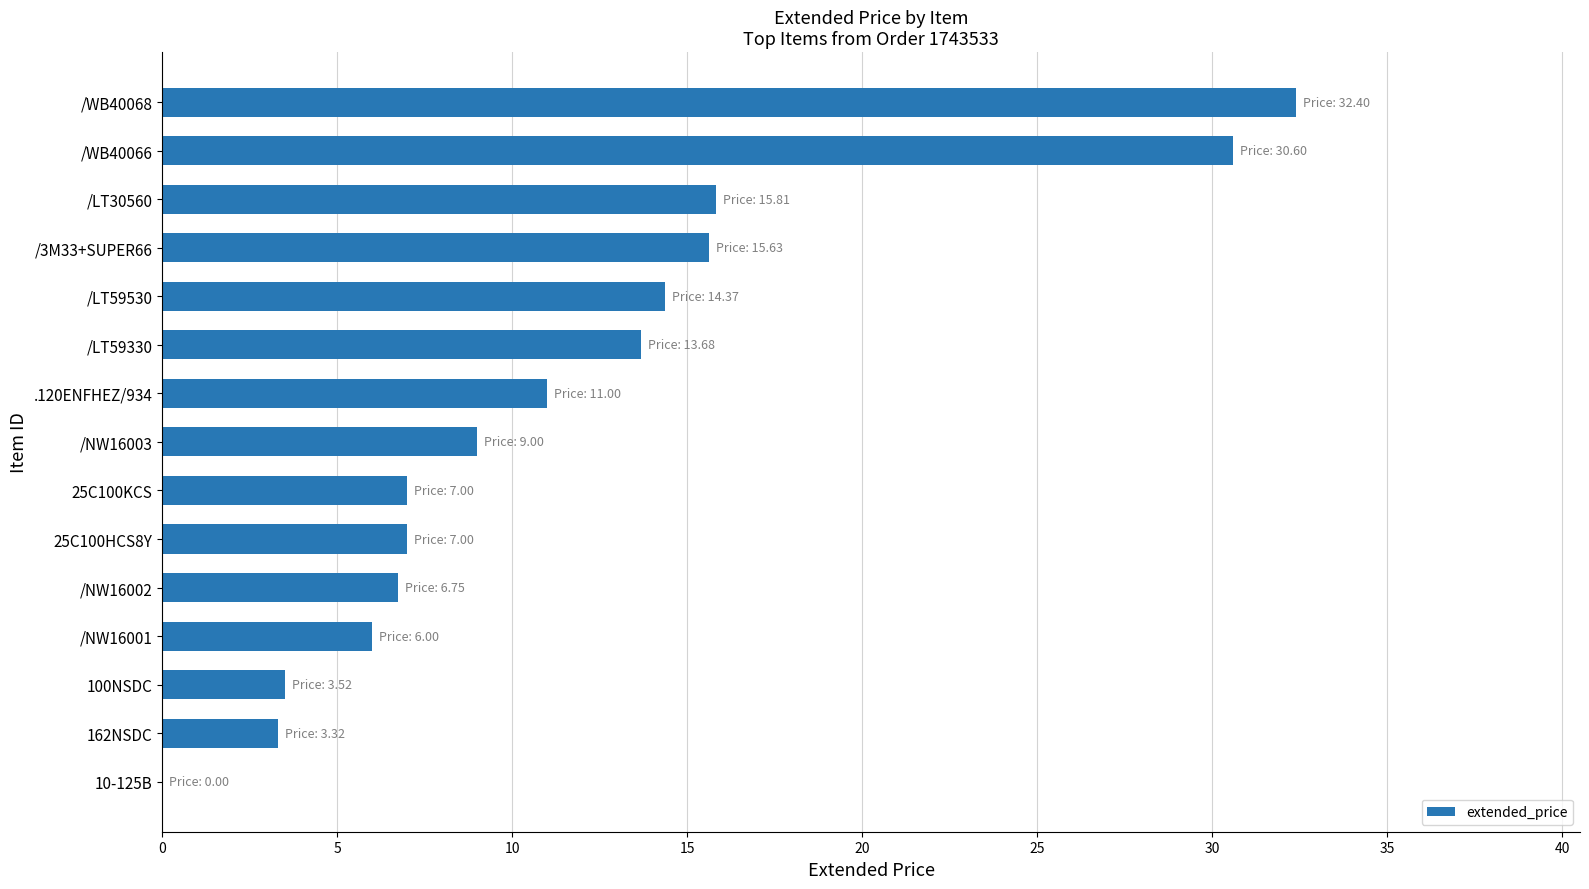

True or false: the data shows 15.6 at /3M33+SUPER66.

True